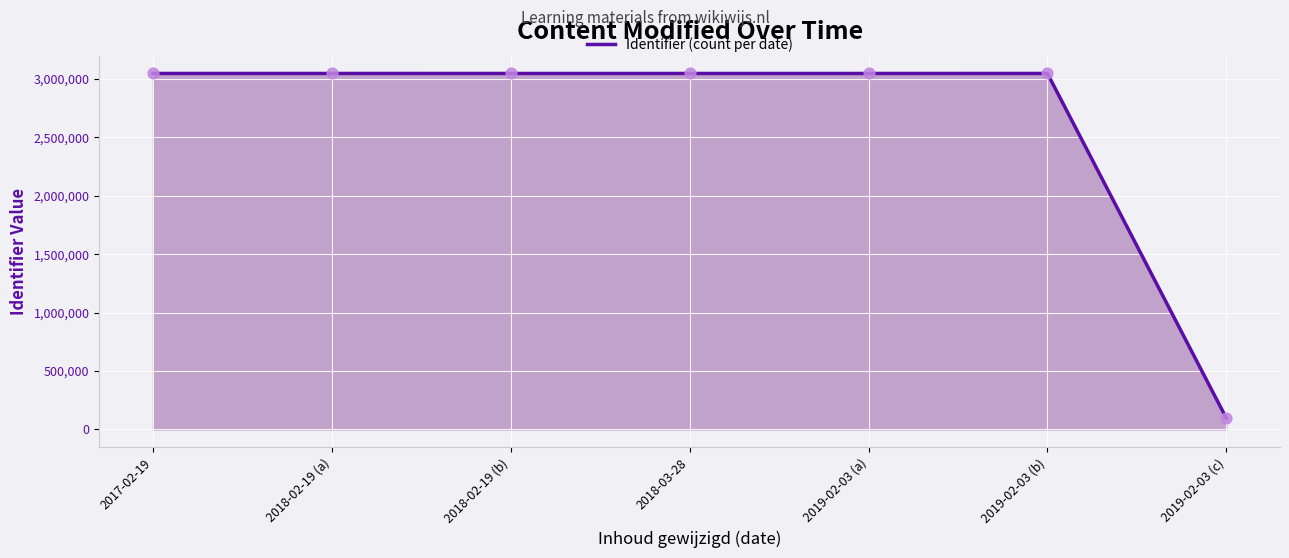

What is the change in value from 2019-02-03 (a) to 2019-02-03 (b)?

+60